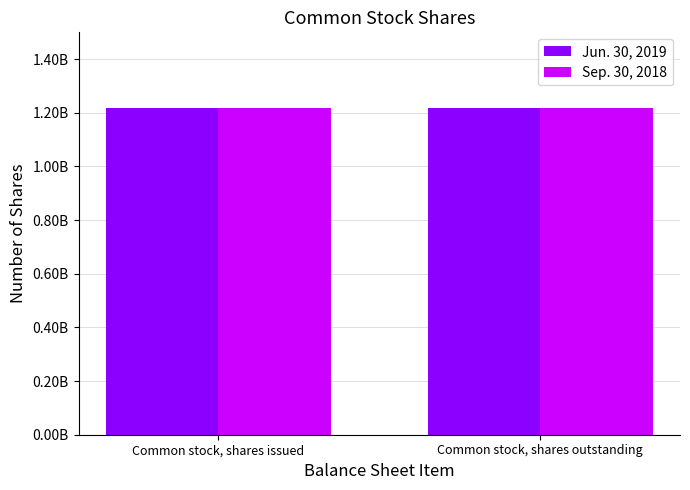

What is the sum of the Jun. 30, 2019 values at Common stock, shares outstanding and Common stock, shares issued?

2436000000